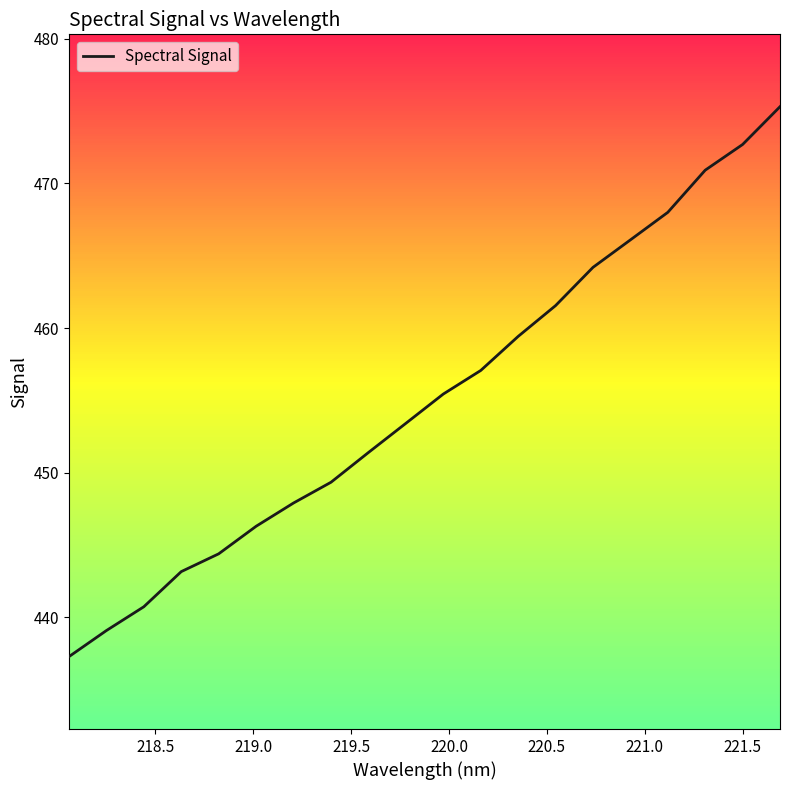

What is the difference between the maximum and minimum values?

38.0